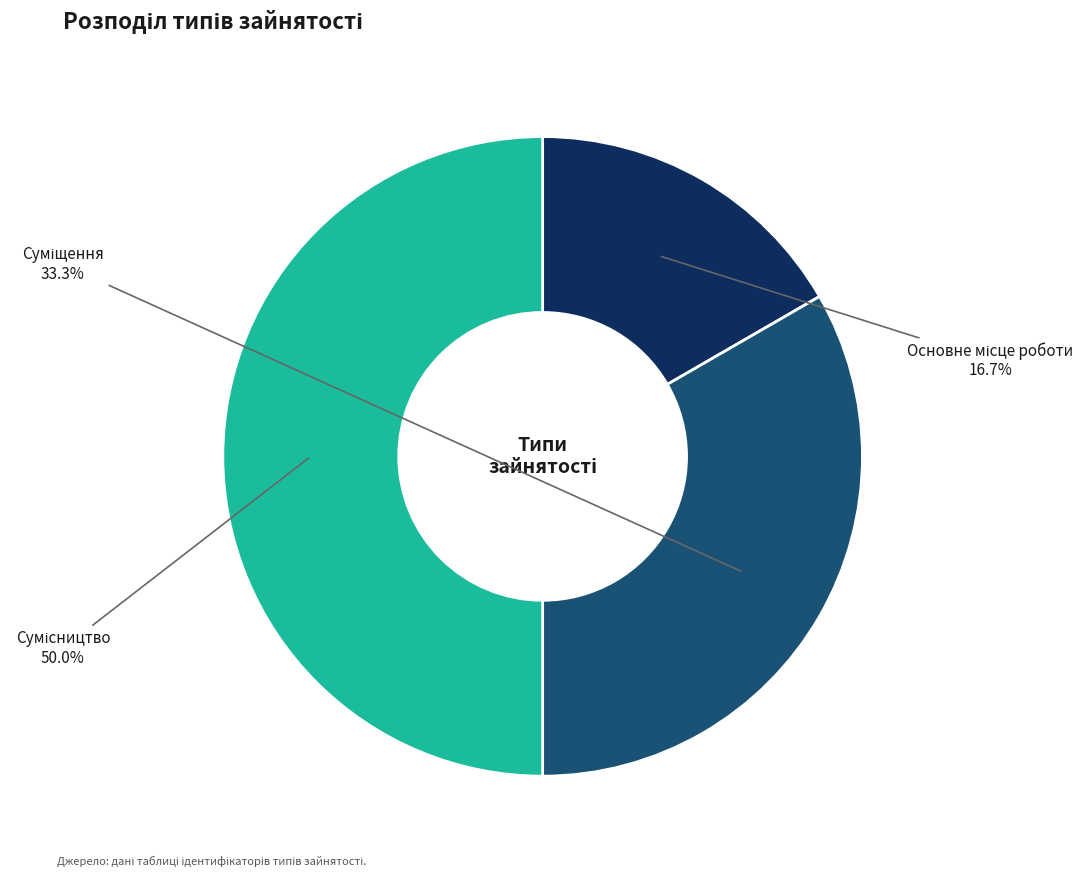

How many segments does this pie chart have?

3